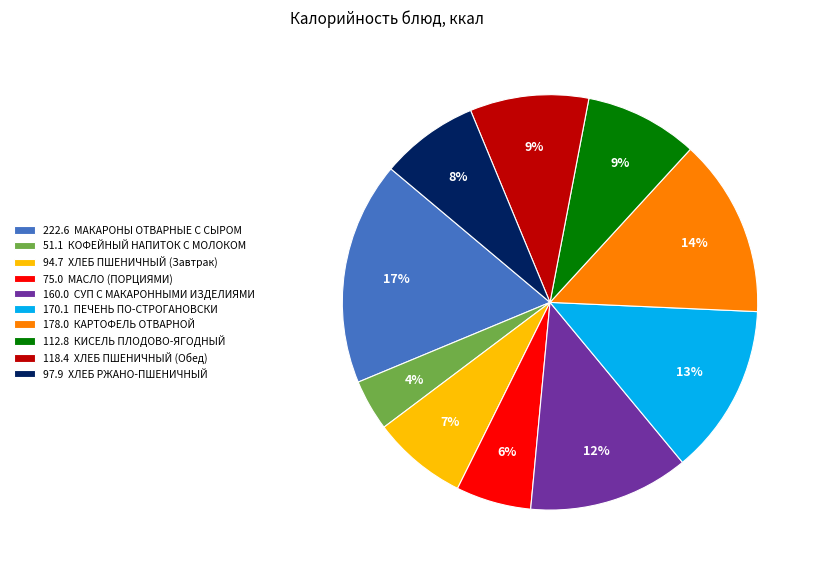

Which has a higher value, 94.7 ХЛЕБ ПШЕНИЧНЫЙ (Завтрак) or 170.1 ПЕЧЕНЬ ПО-СТРОГАНОВСКИ?

170.1 ПЕЧЕНЬ ПО-СТРОГАНОВСКИ